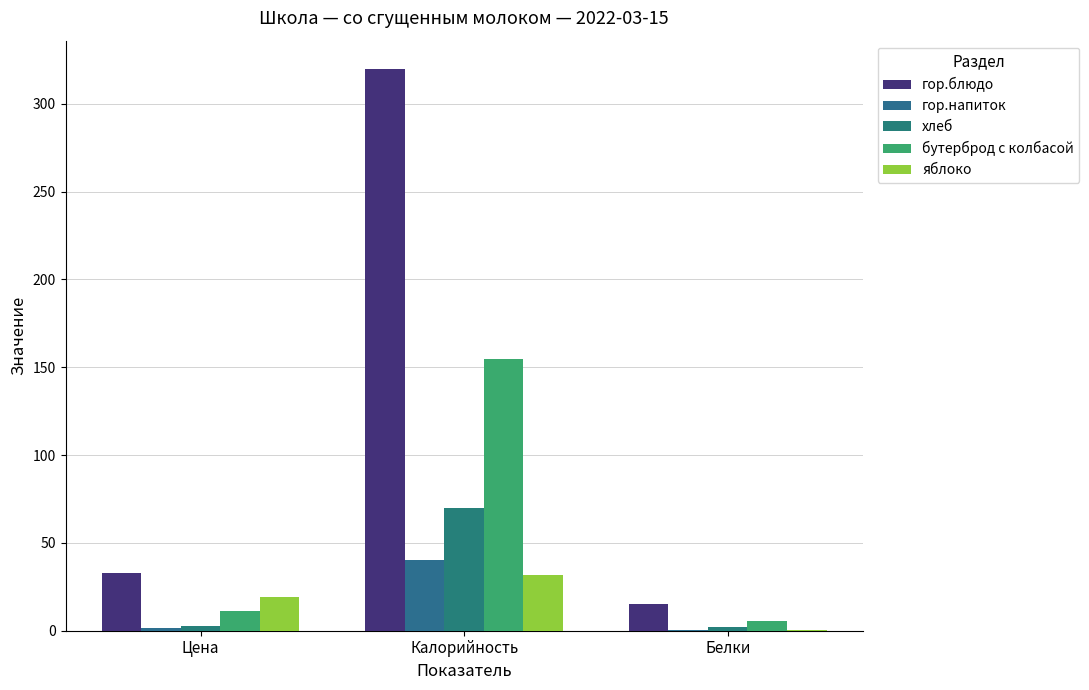

Which category has the highest value in the яблоко series?

Калорийность